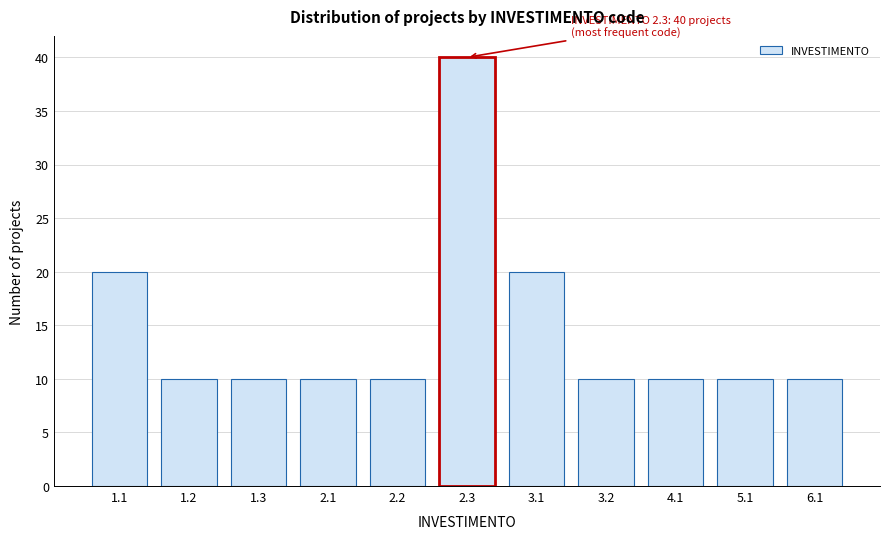

Reading left to right, extract all data points from this chart.

20	10	10	10	10	40	20	10	10	10	10